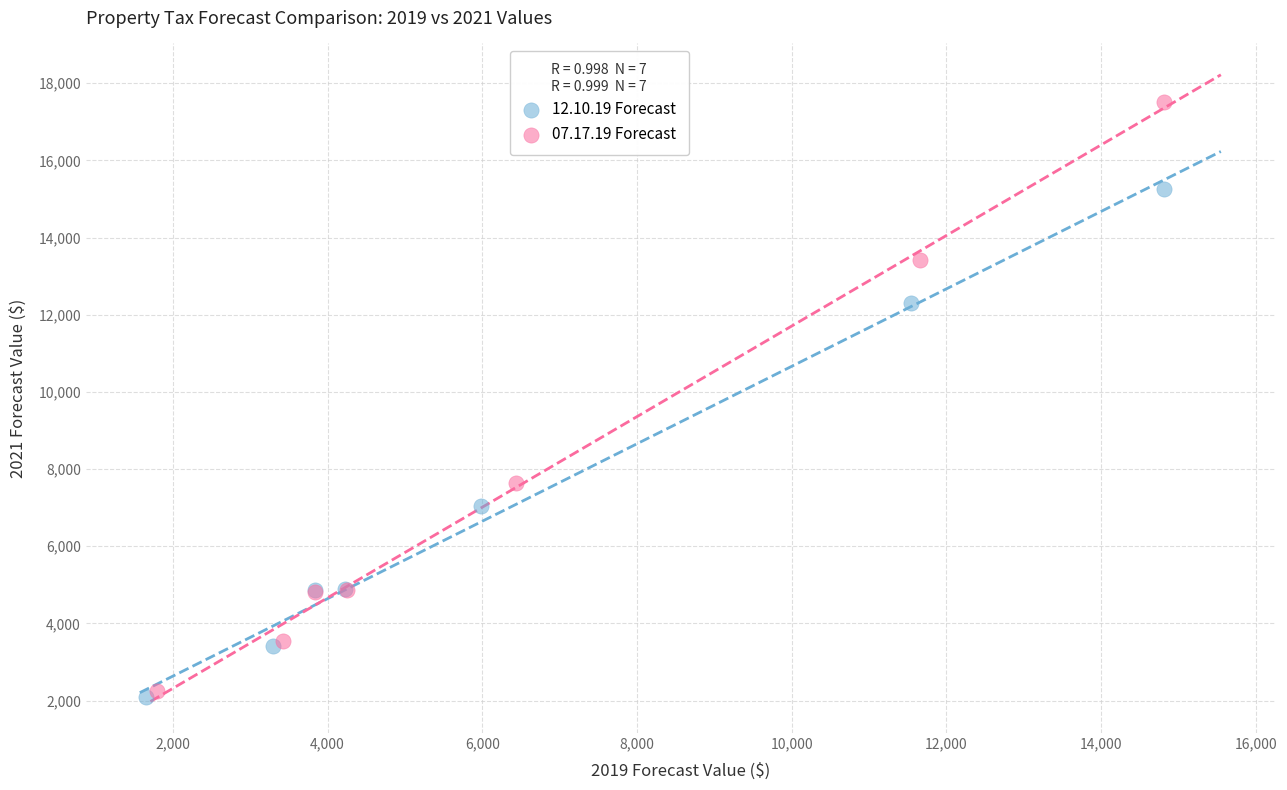

Which series contains the highest Y value?

07.17.19 Forecast